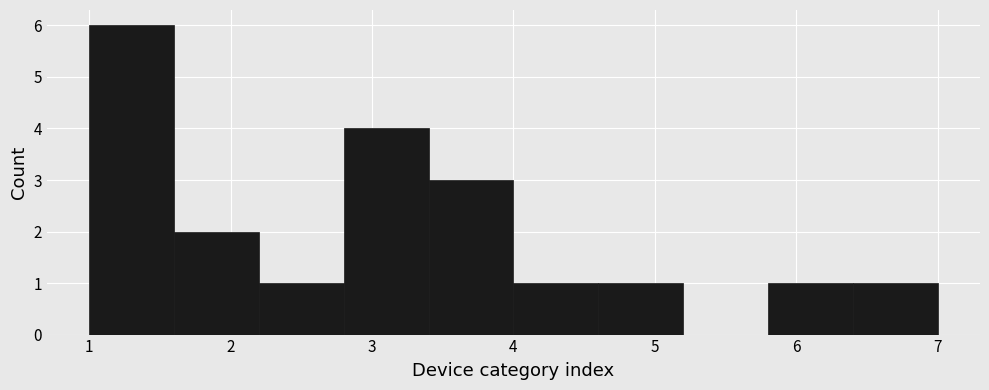

Reading left to right, list every bar in this chart as the range it spans on the x-axis followed by its height. The values are not printed on the chart, so give them approximately, as read against the axis.

1.0 to 1.6: 6
1.6 to 2.2: 2
2.2 to 2.8: 1
2.8 to 3.4: 4
3.4 to 4.0: 3
4.0 to 4.6: 1
4.6 to 5.2: 1
5.2 to 5.8: 0
5.8 to 6.4: 1
6.4 to 7.0: 1